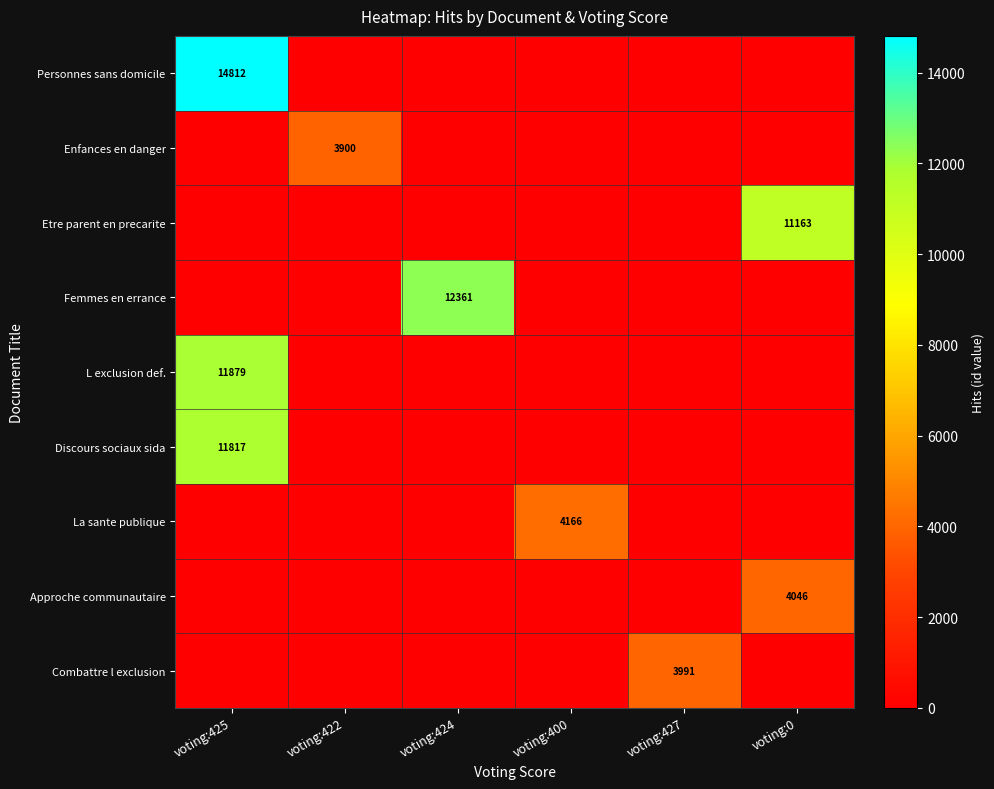

The Enfances en danger series shows 3900 at voting:422. True or false?

True